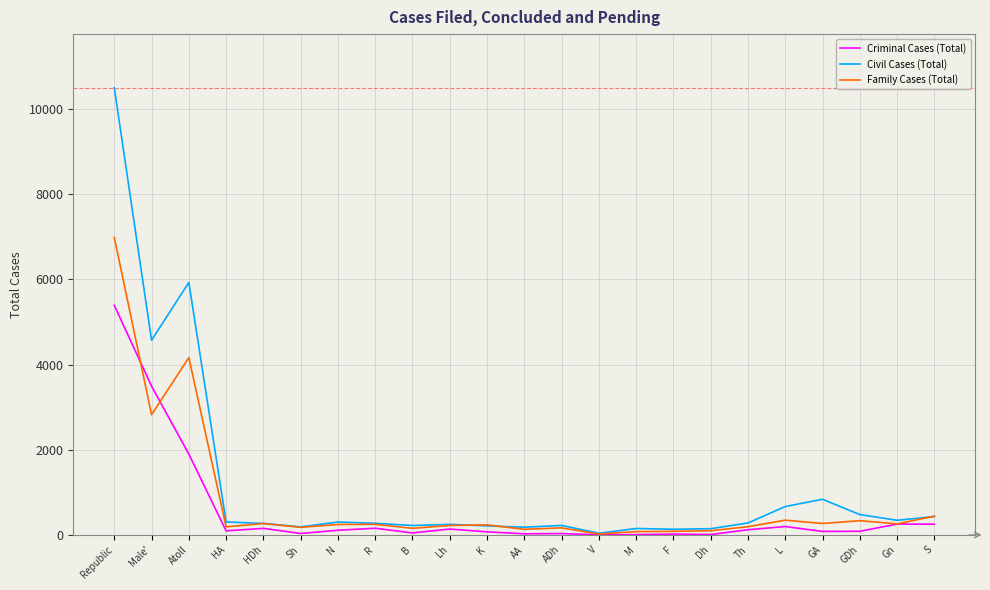

Which series changed the most between Atoll and HDh?

Civil Cases (Total)